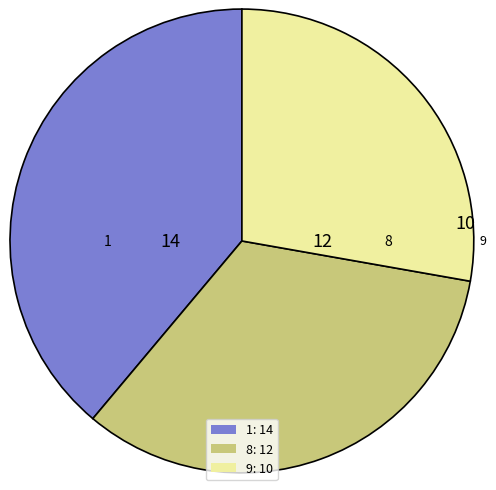

Is 8: 12 the majority of the pie?

No